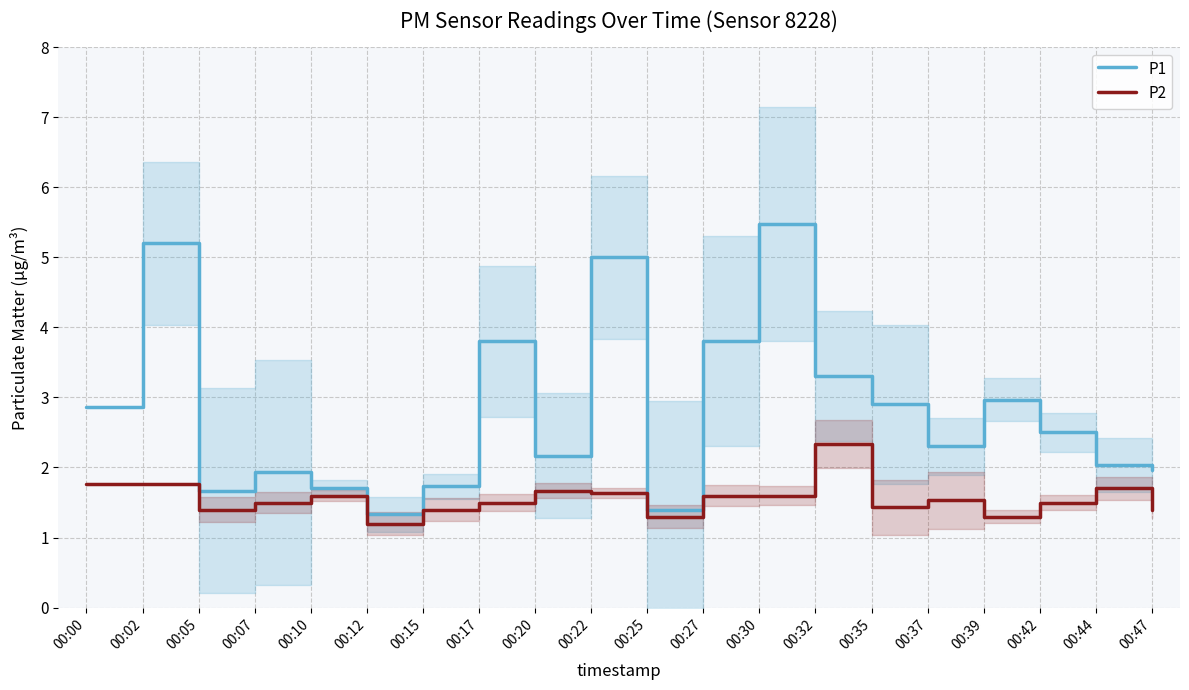

Count the P2 values in the range 1 to 2.

19